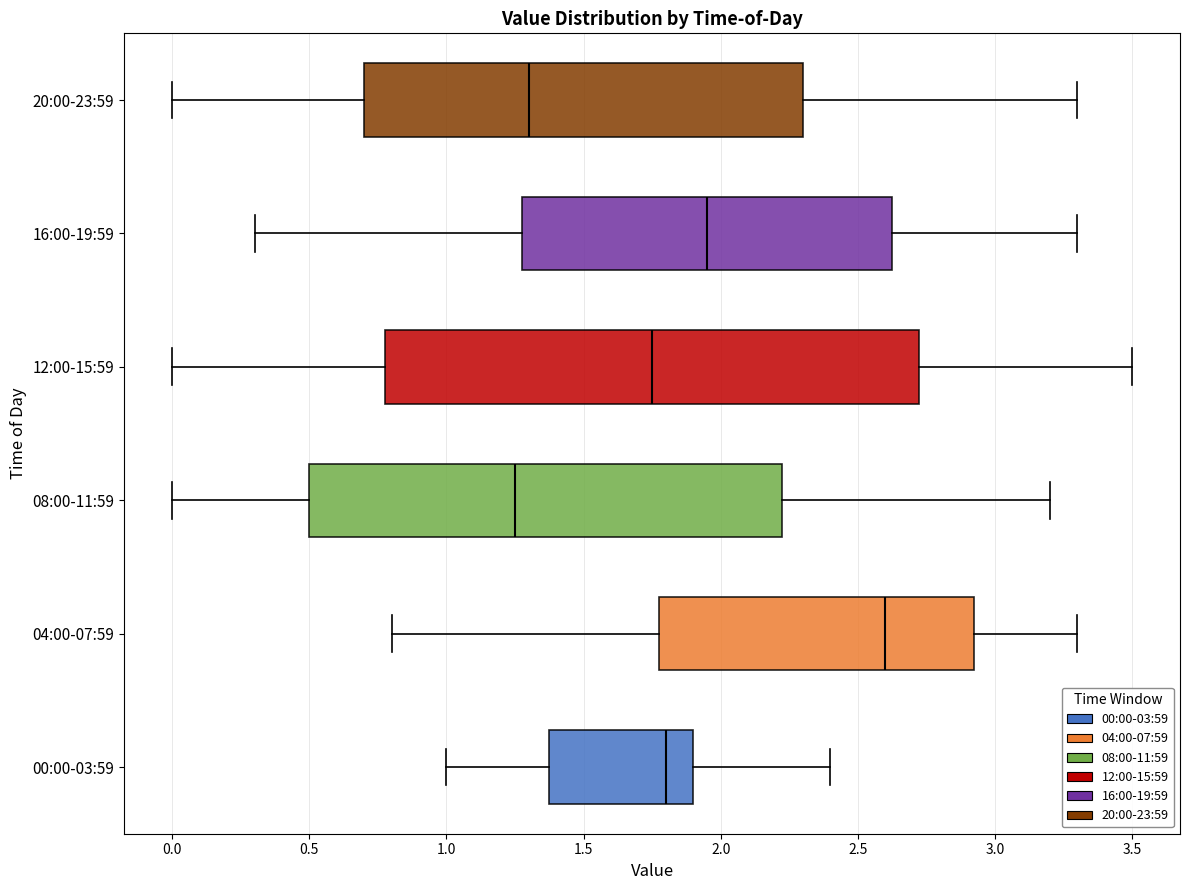

Which box has the furthest to the right median line?

04:00-07:59